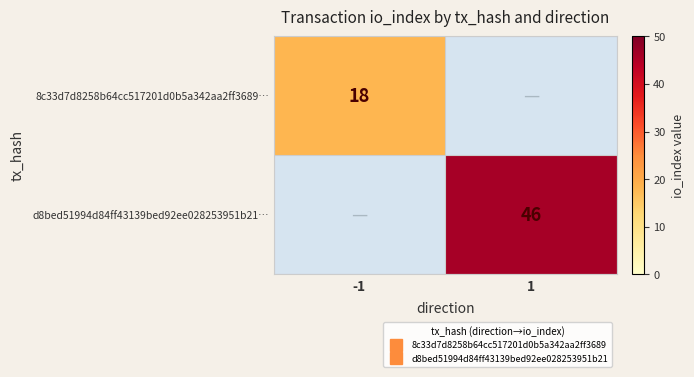

The value of 8c33d7d8258b64cc517201d0b5a342aa2ff3689… at -1 is 32.0. True or false?

False